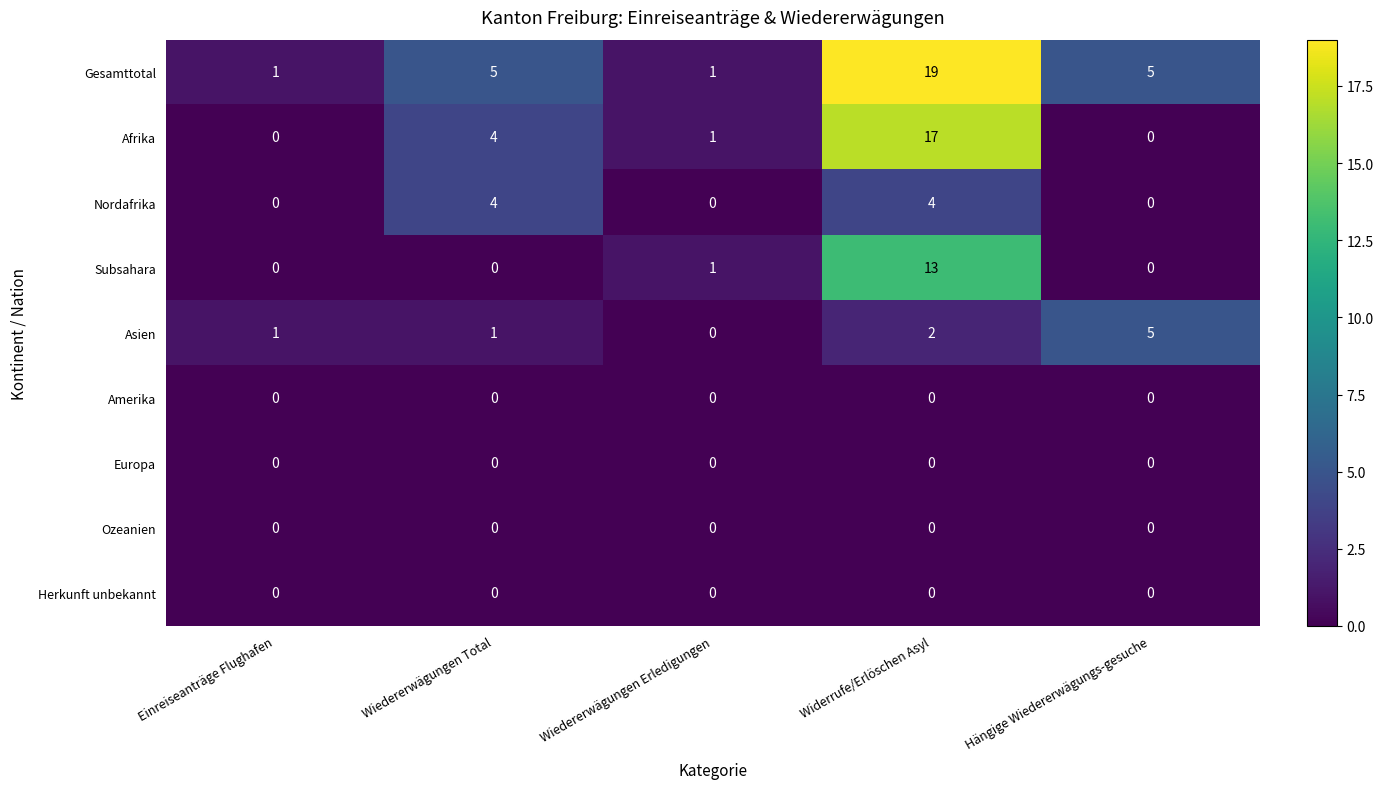

What is the spread (max minus min) of values at Widerrufe/Erlöschen Asyl?

19